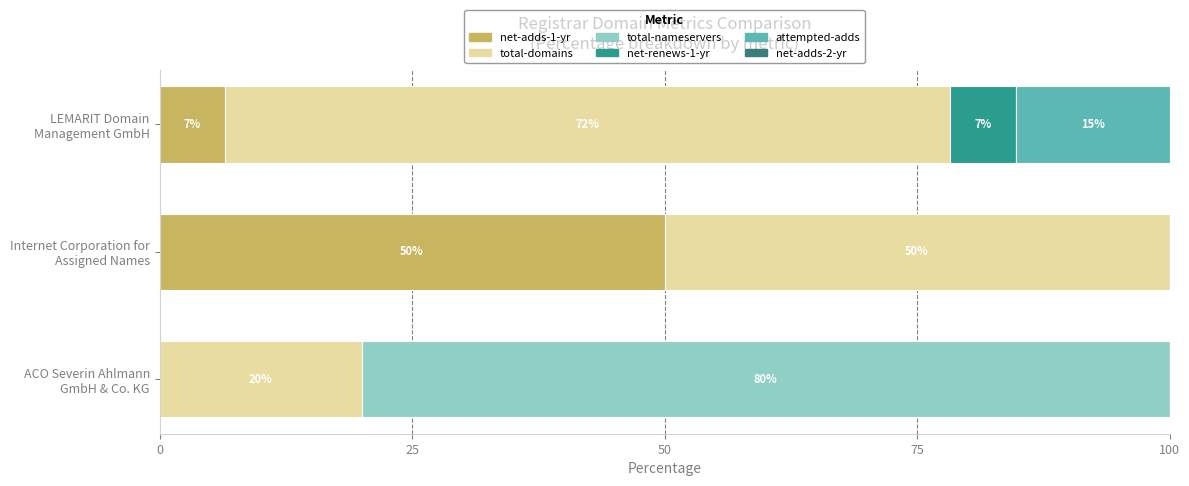

What is the highest value of the net-adds-1-yr series?

50.0